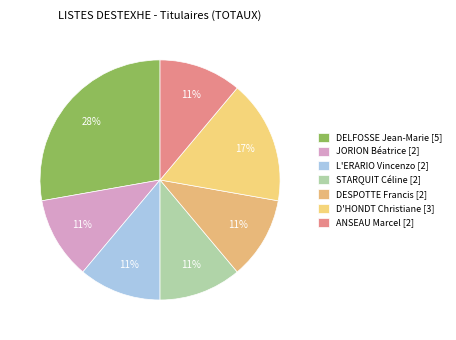

Approximately how many times larger is the value at D'HONDT Christiane compared to L'ERARIO Vincenzo?

1.5